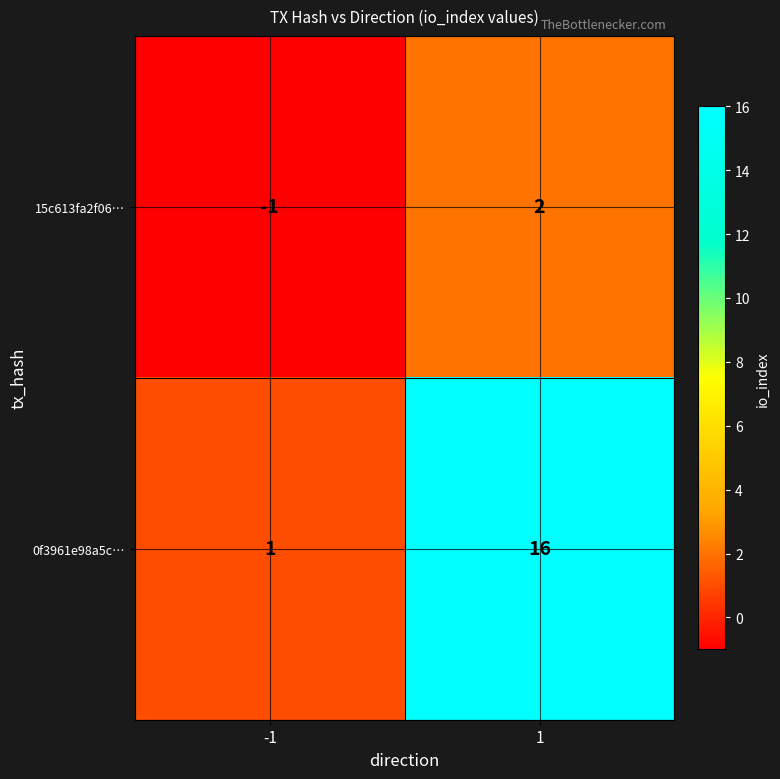

How many data points in 15c613fa2f06… are less than 2?

1